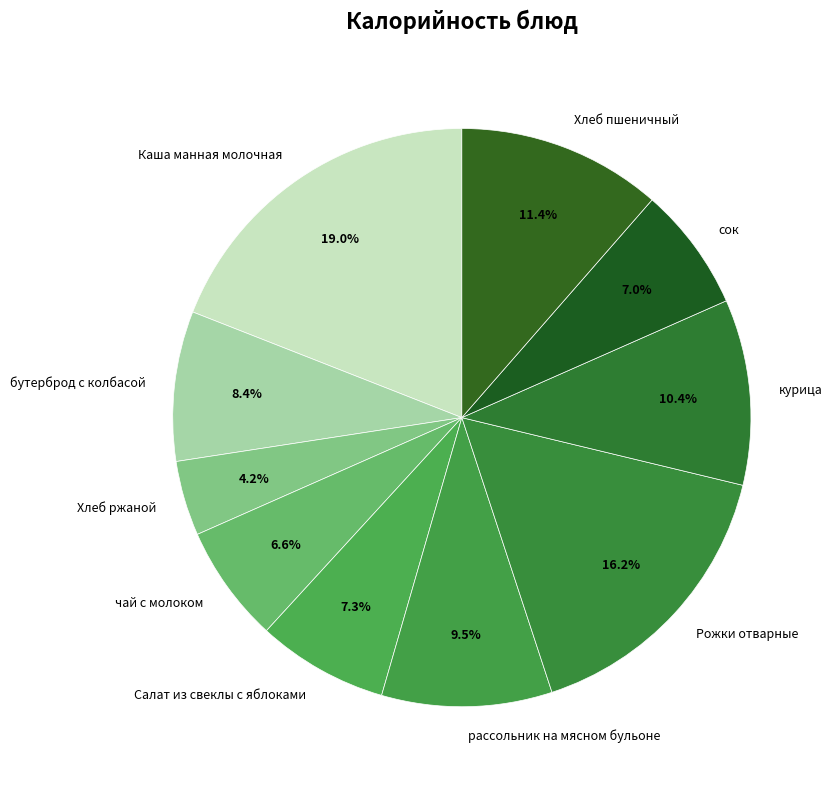

Is there any slice that represents more than half of the pie?

No